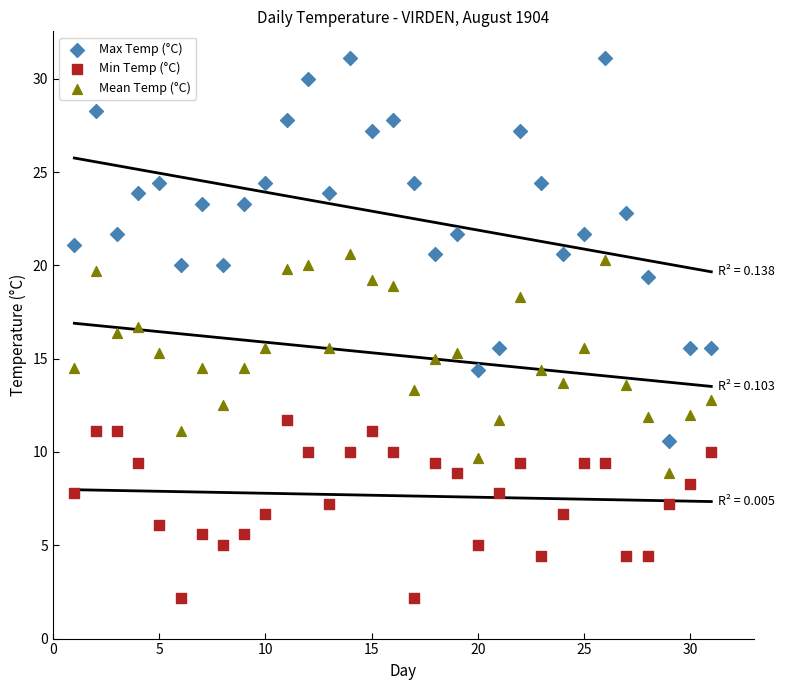

Which series has the widest spread of Y values?

Max Temp (°C)